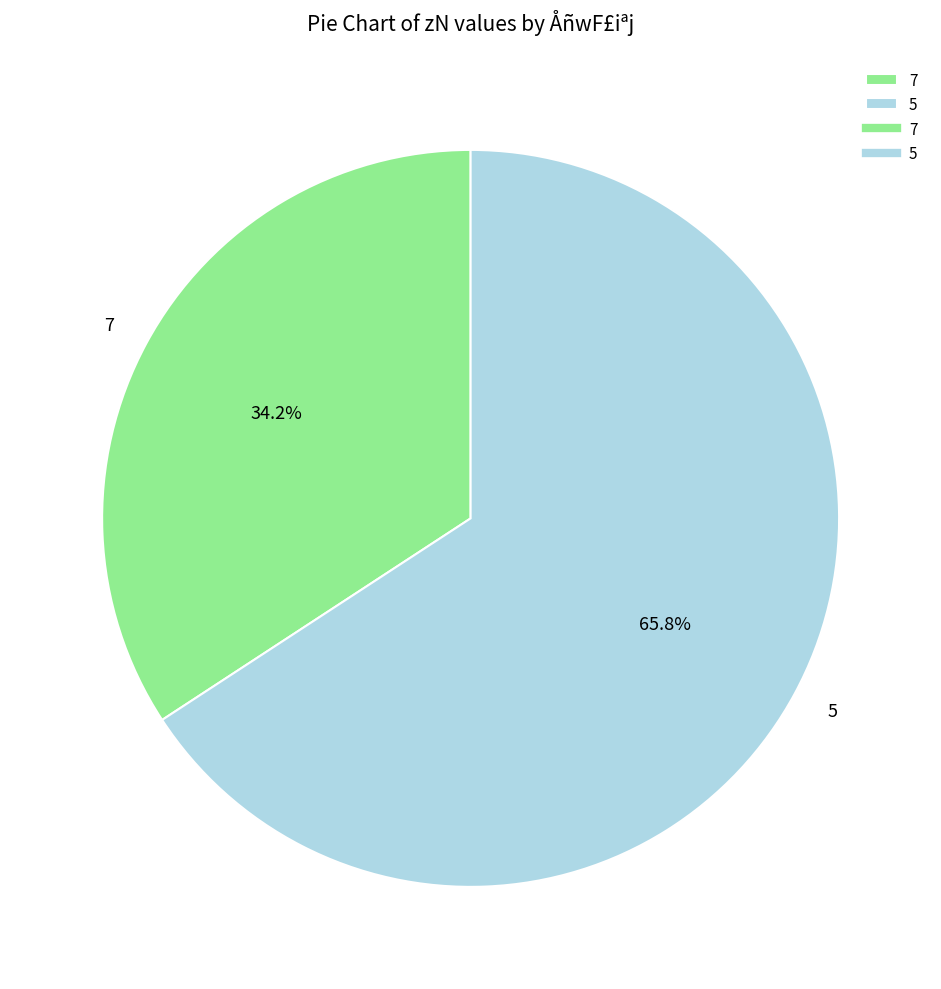

Which slice is the largest?

5